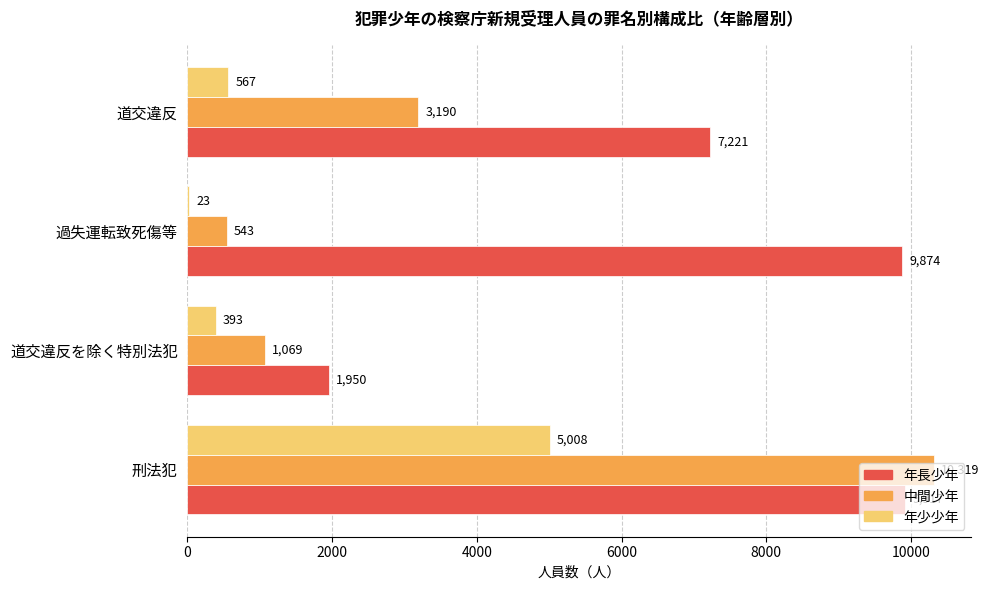

Which series has the widest spread of values?

中間少年